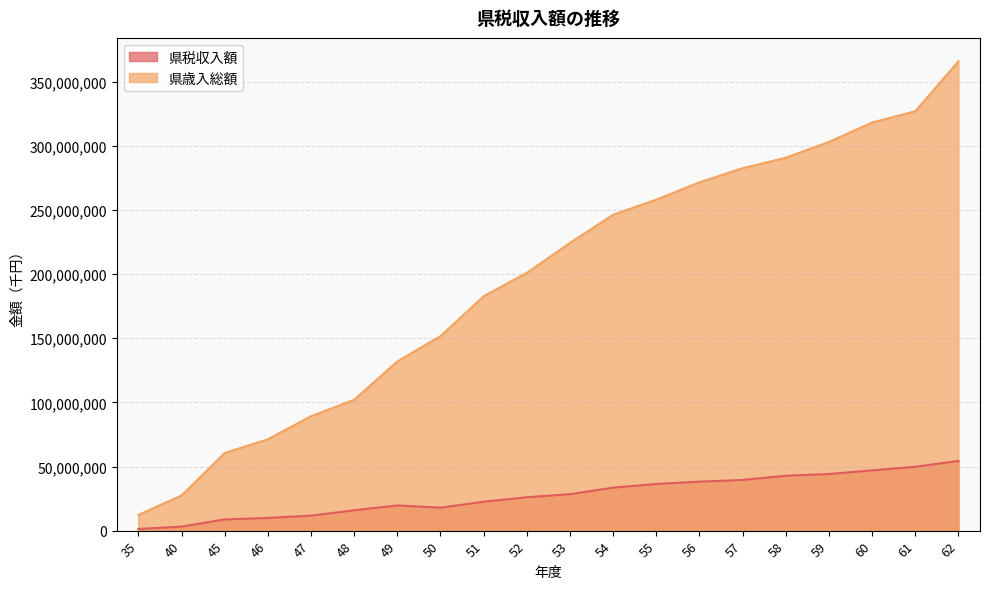

Where is 県歳入総額 nearest to the value 189083337?

51